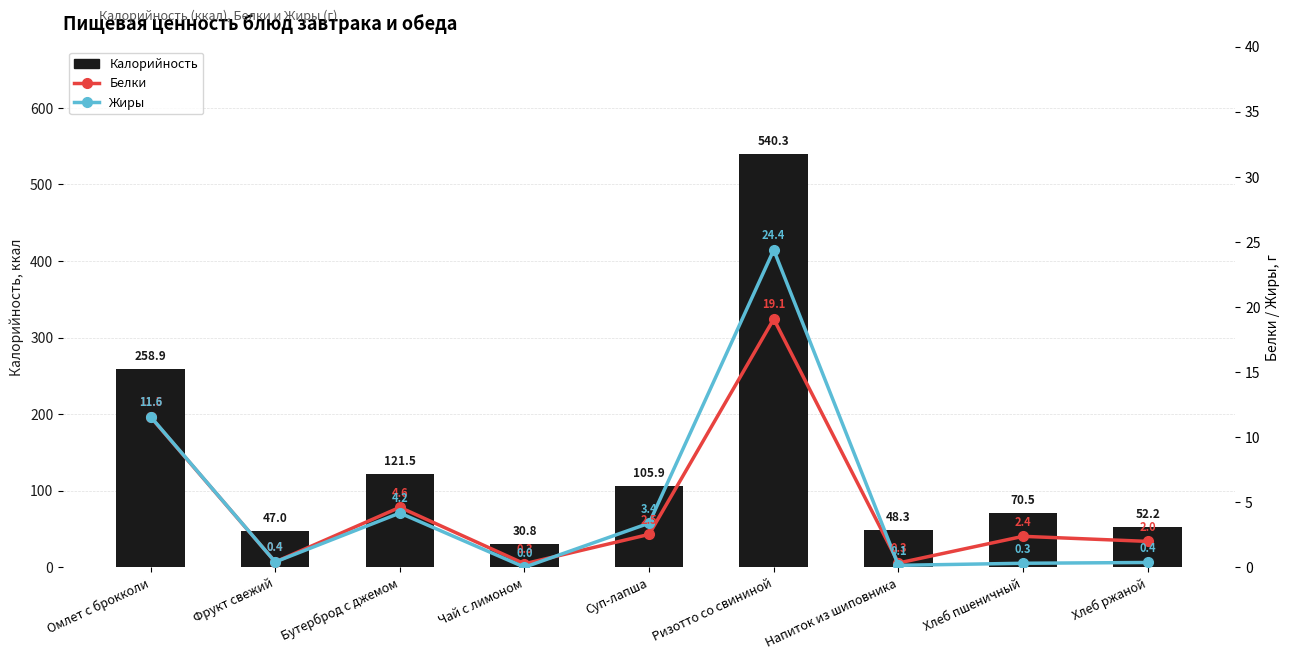

How many values in the Калорийность series are below 70?

4